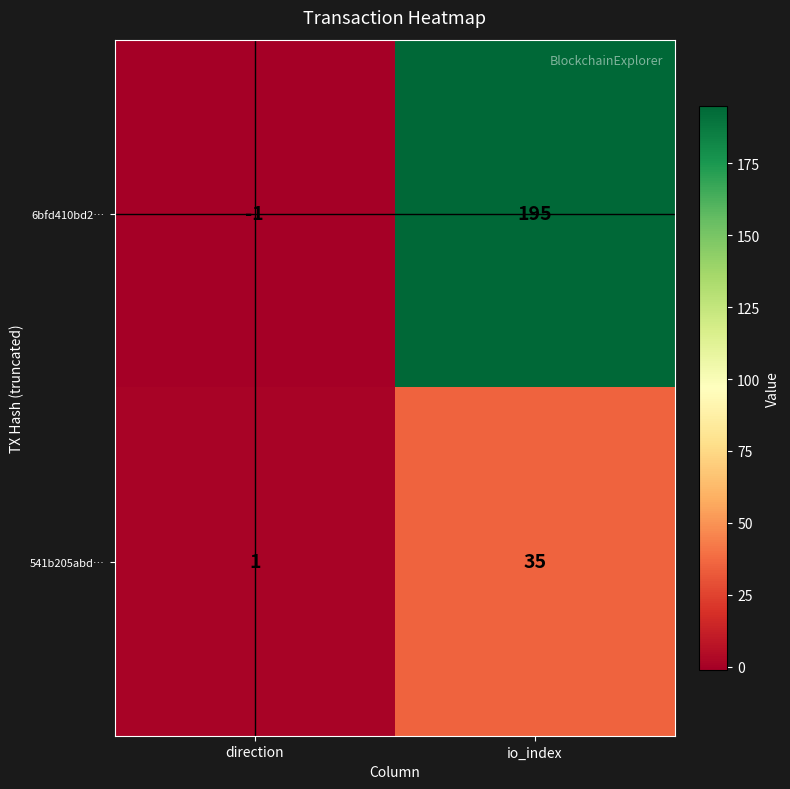

Which label corresponds to the smallest value in the chart?

direction